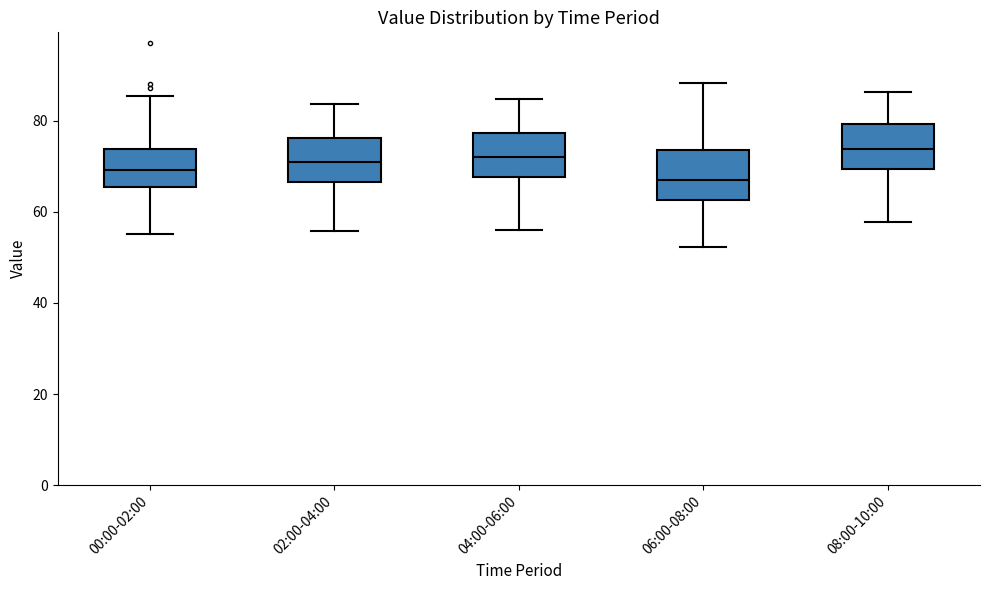

Which box's median line is the lowest?

06:00-08:00